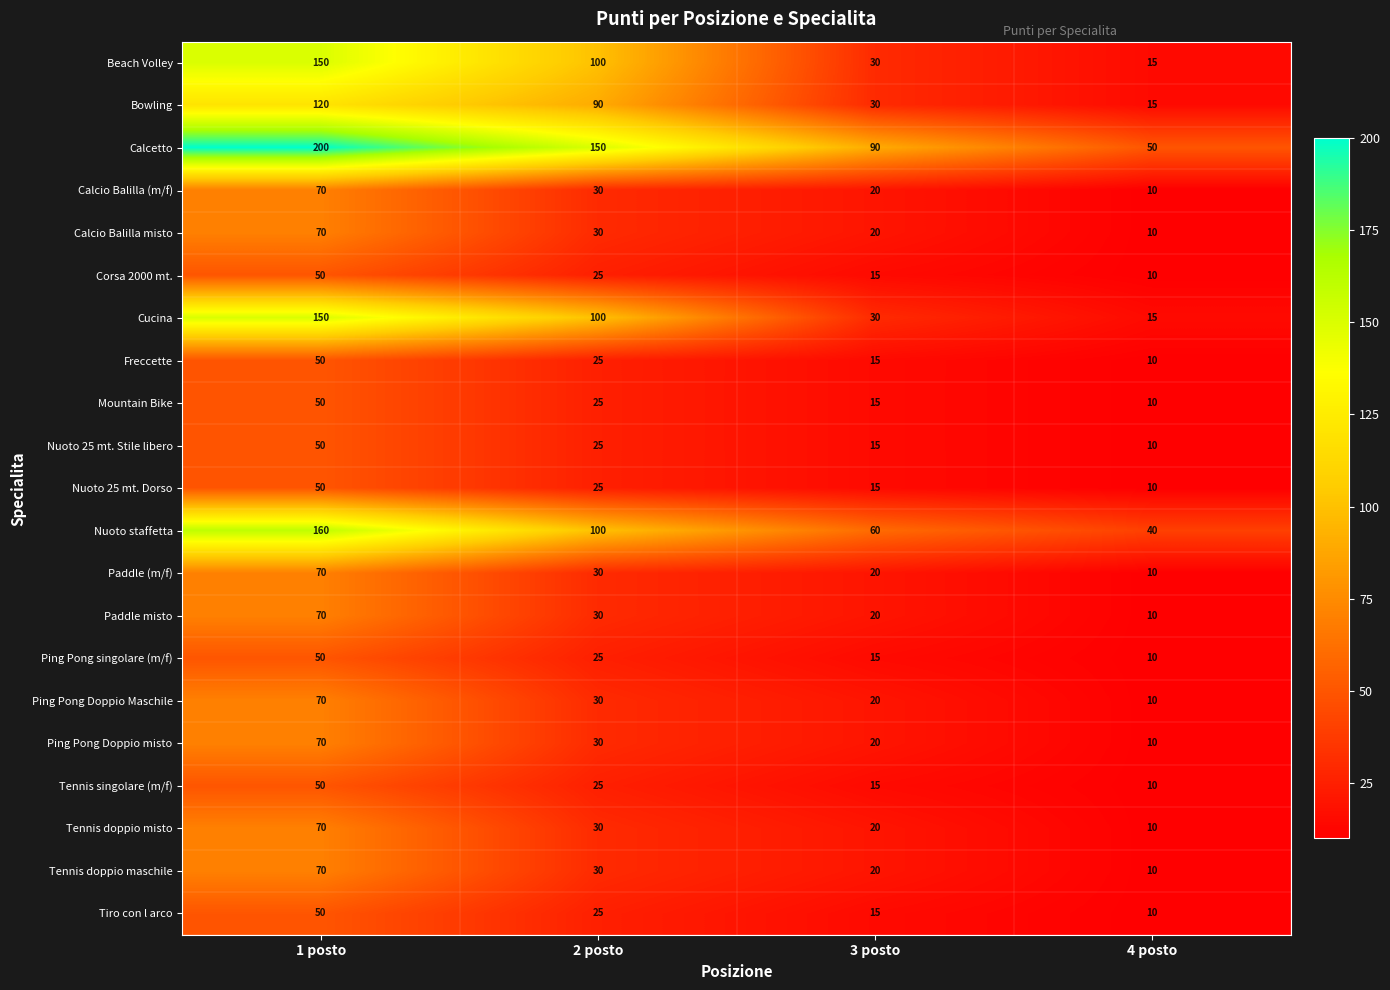

At how many categories does at least one series exceed 78?

3